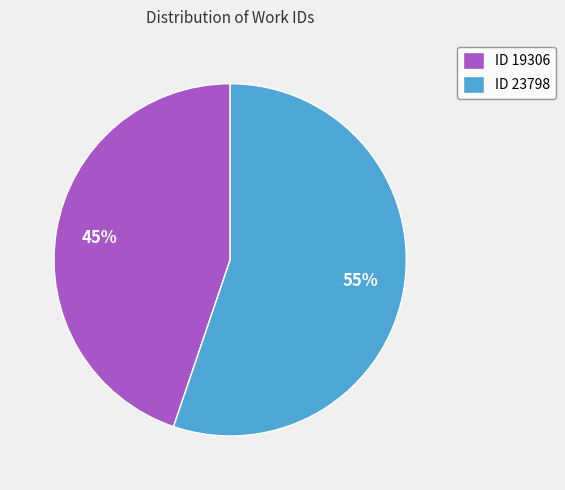

To the nearest percent, what is the difference between the largest and smallest slice percentages?

10%